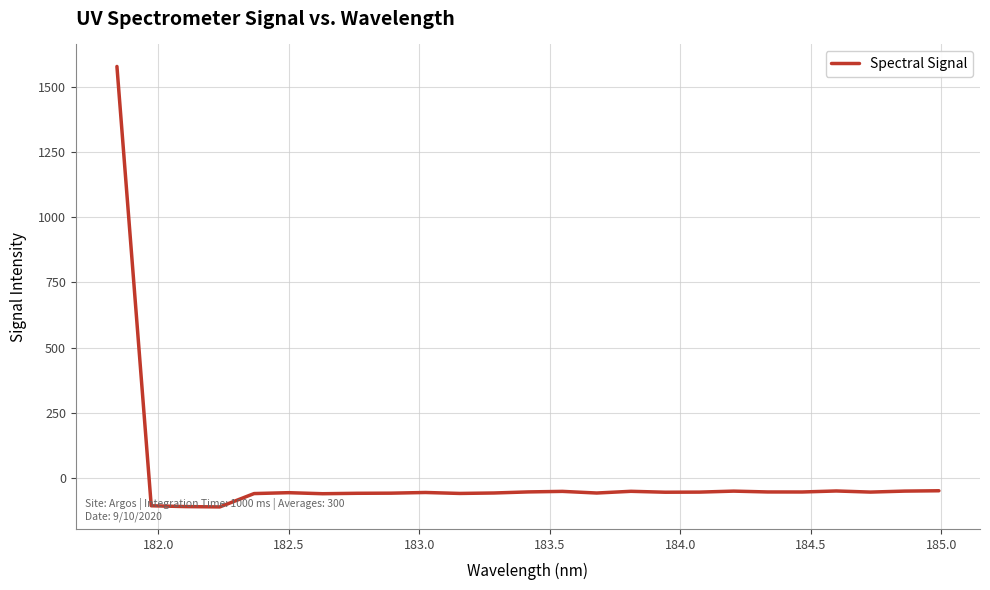

What is the minimum value shown in the chart?

-110.8